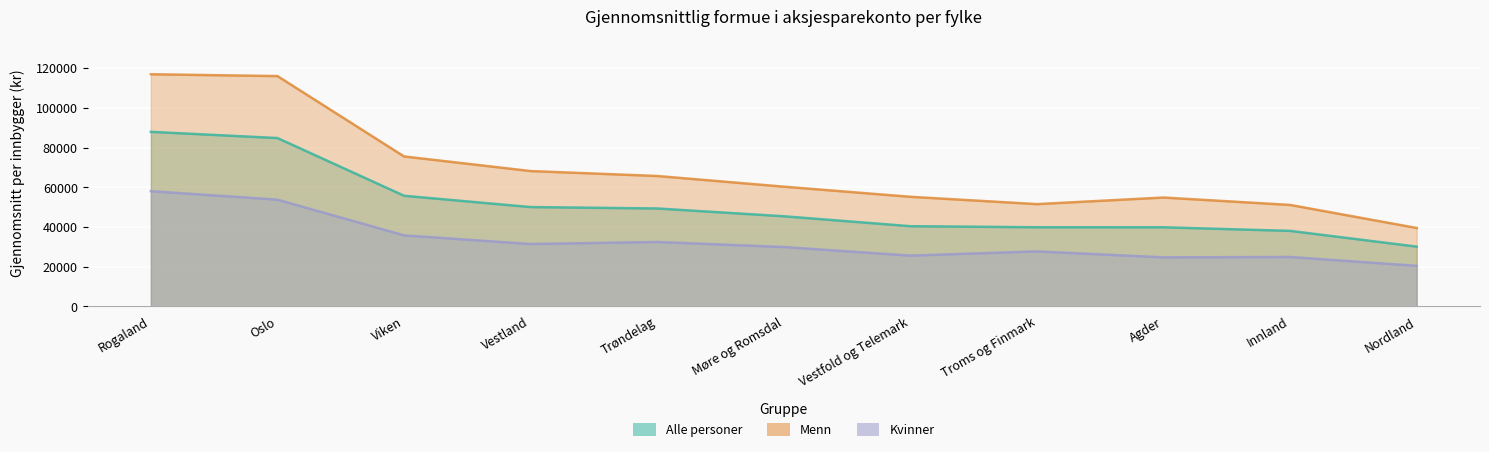

At which category does Kvinner reach its first local peak?

Trøndelag